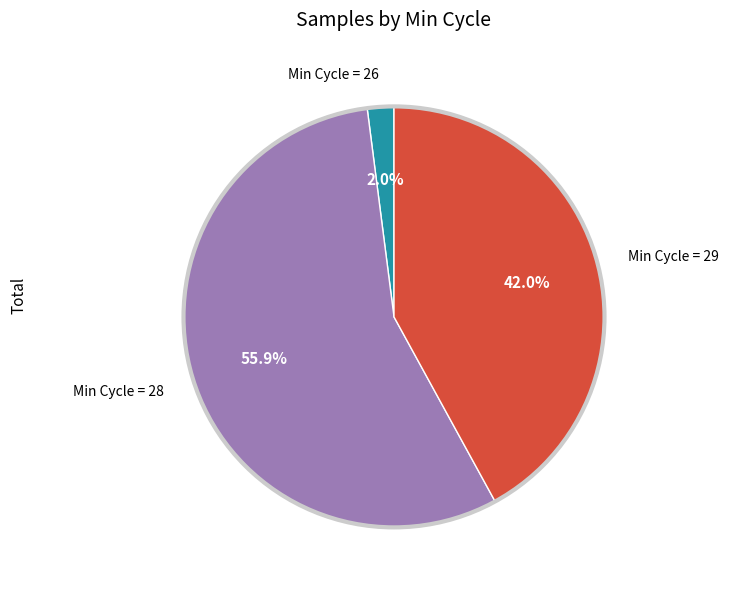

How many slices are in this pie chart?

3